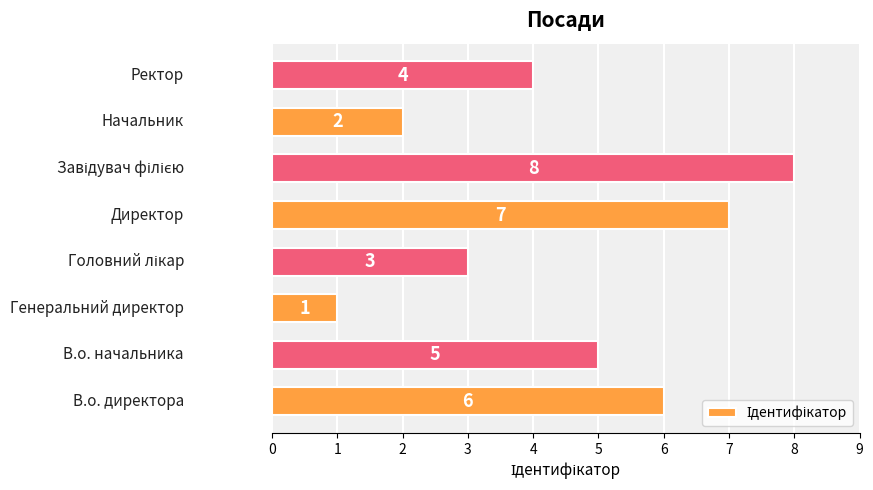

Count the values in the range 3 to 7.

5